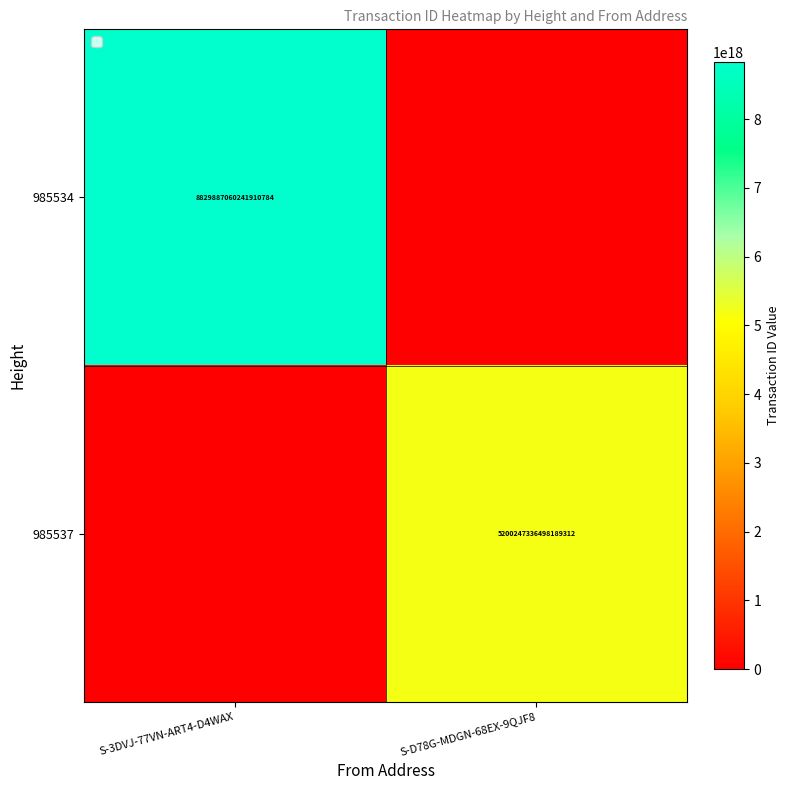

The 985534 series shows 8829887060241910784 at S-3DVJ-77VN-ART4-D4WAX. True or false?

True